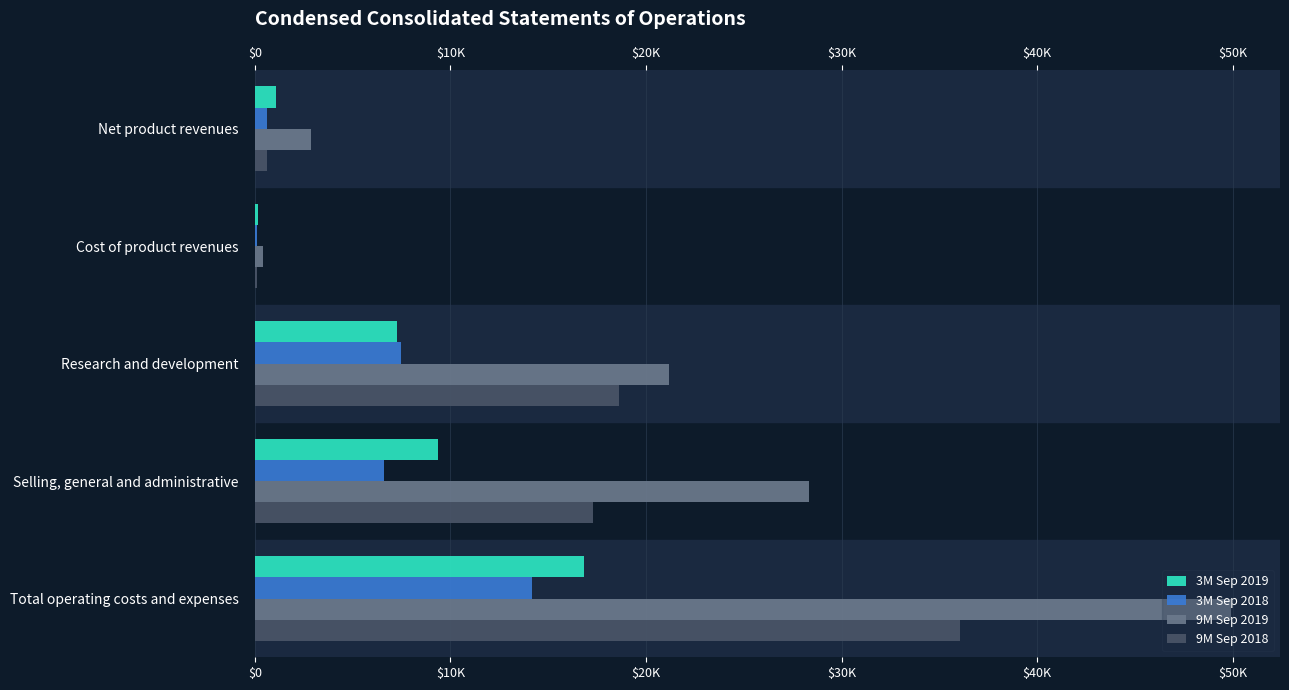

What is the value of the 3M Sep 2019 bar at the 3rd from the left?

7290